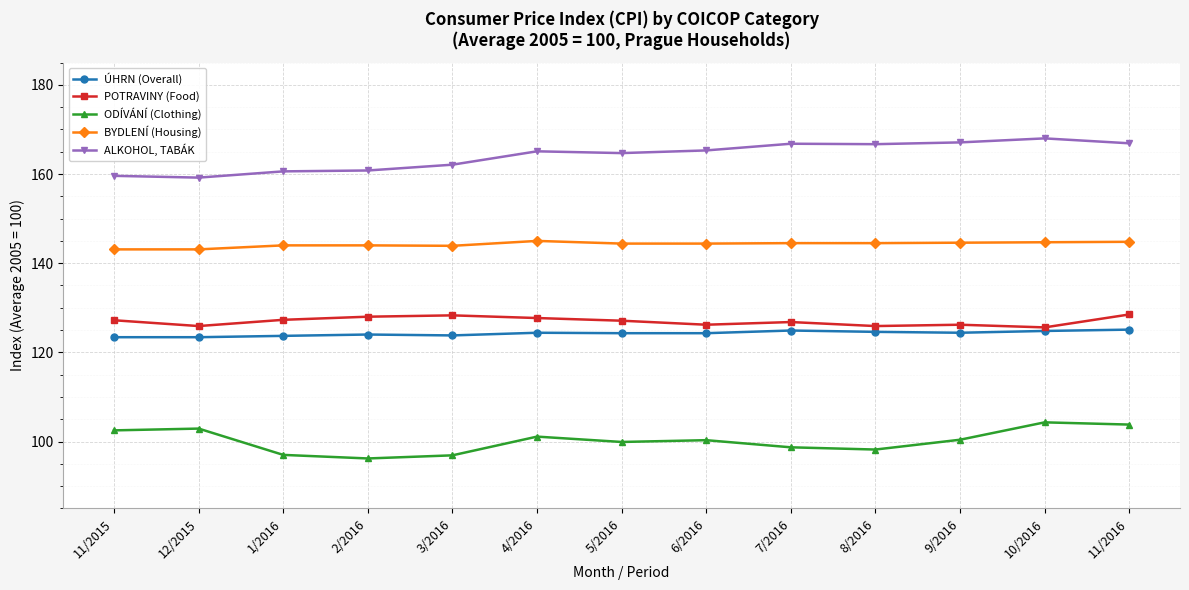

True or false: POTRAVINY (Food) and BYDLENÍ (Housing) cross at least once.

False